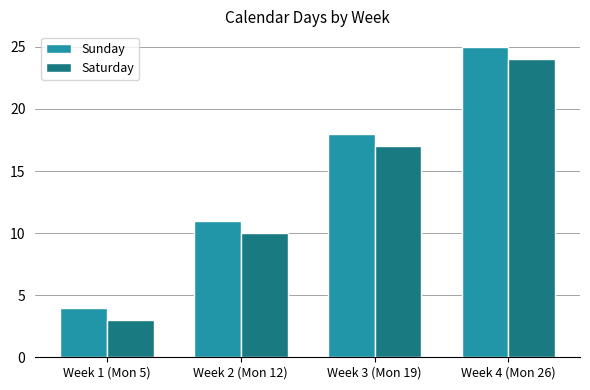

Is it true that Saturday equals 3 at Week 1 (Mon 5)?

True